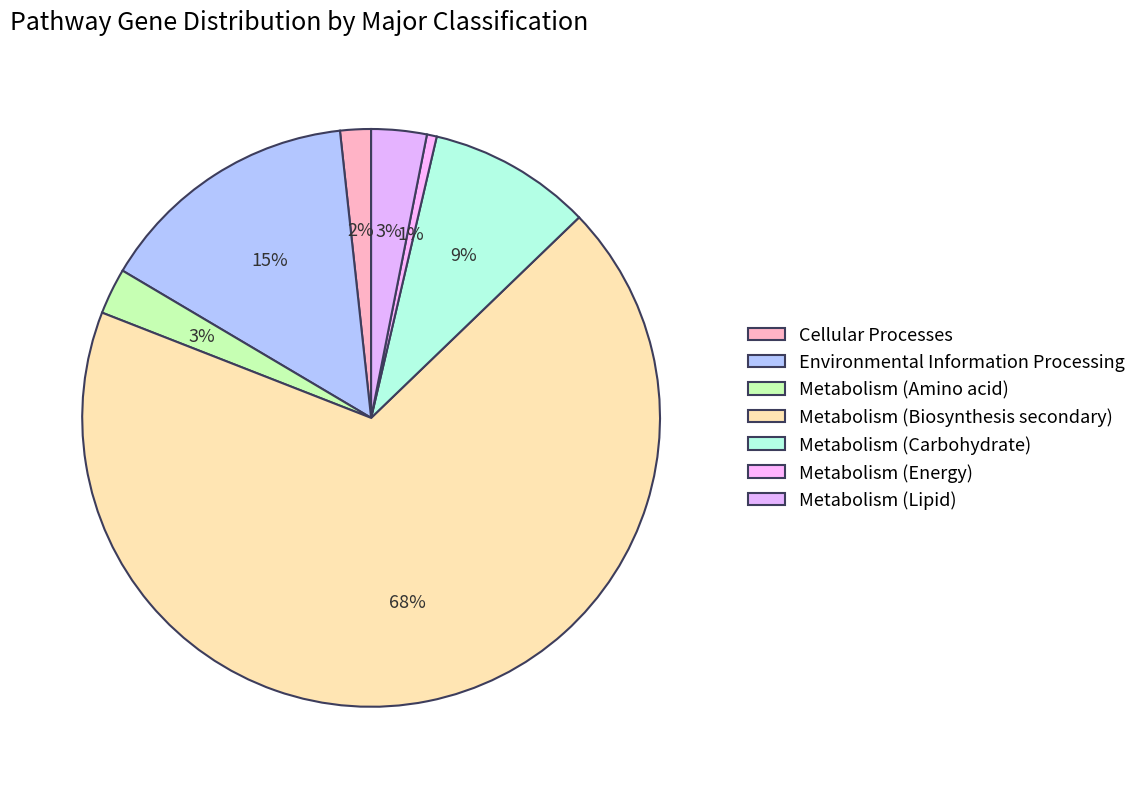

Which category has the smallest portion of the pie?

Metabolism (Energy)